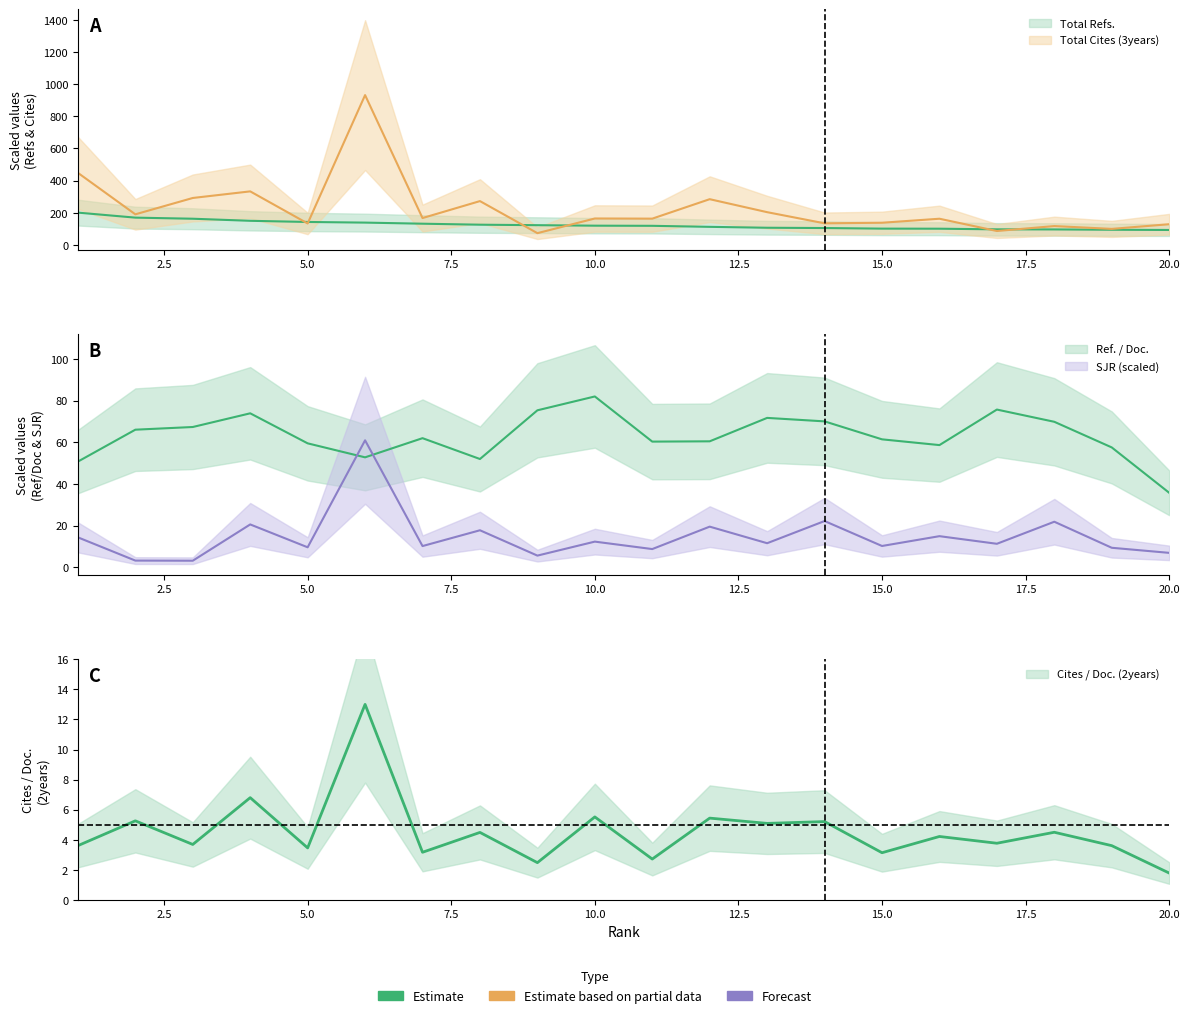

True or false: SJR and Ref. / Doc. intersect in this chart.

True